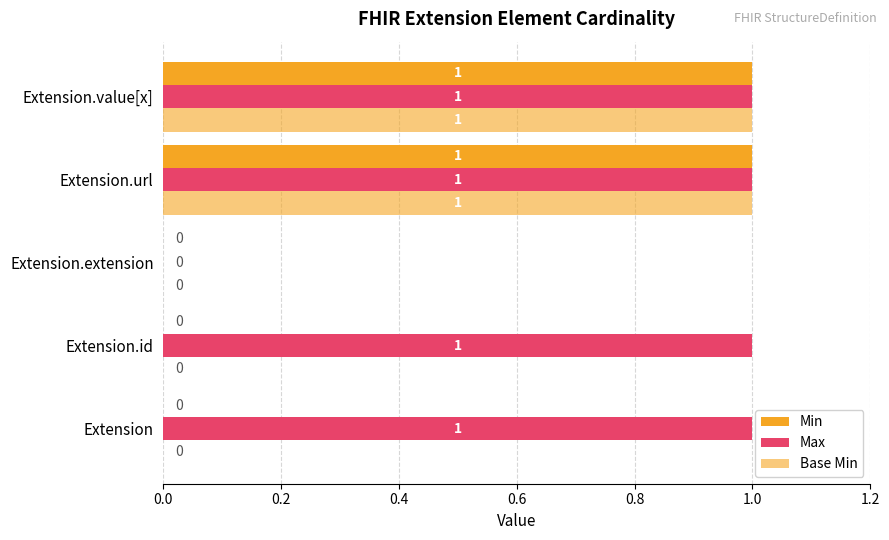

What is the difference between the maximum and minimum values in the Min series?

1